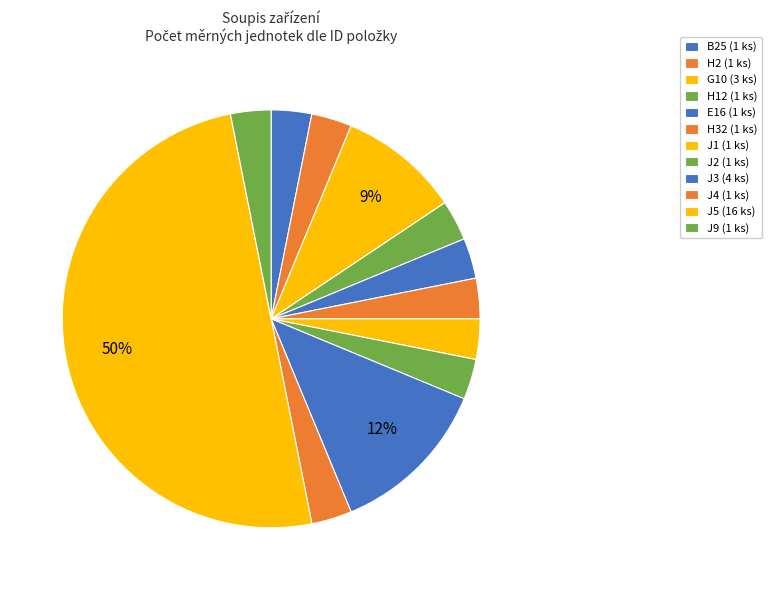

To the nearest percent, what is the average slice percentage?

8%